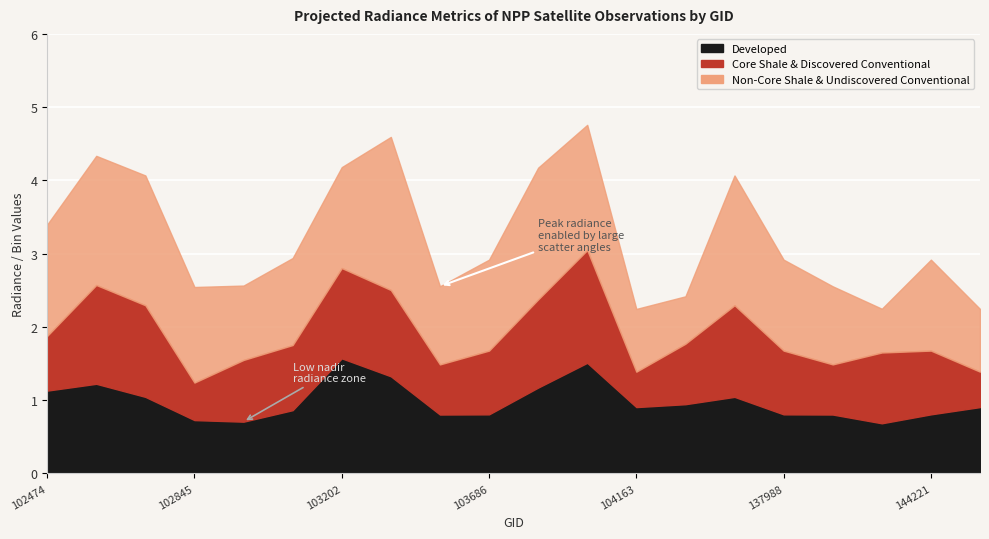

What are all the series names shown in the legend?

Developed, Core Shale & Discovered Conventional, Non-Core Shale & Undiscovered Conventional